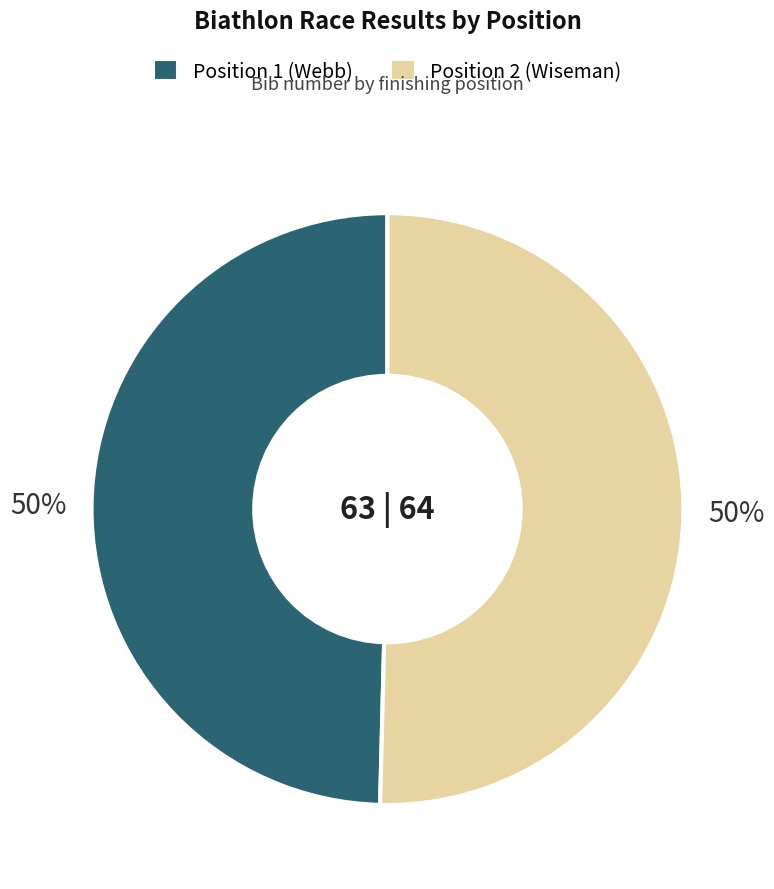

To the nearest percent, what is the average slice percentage?

50%